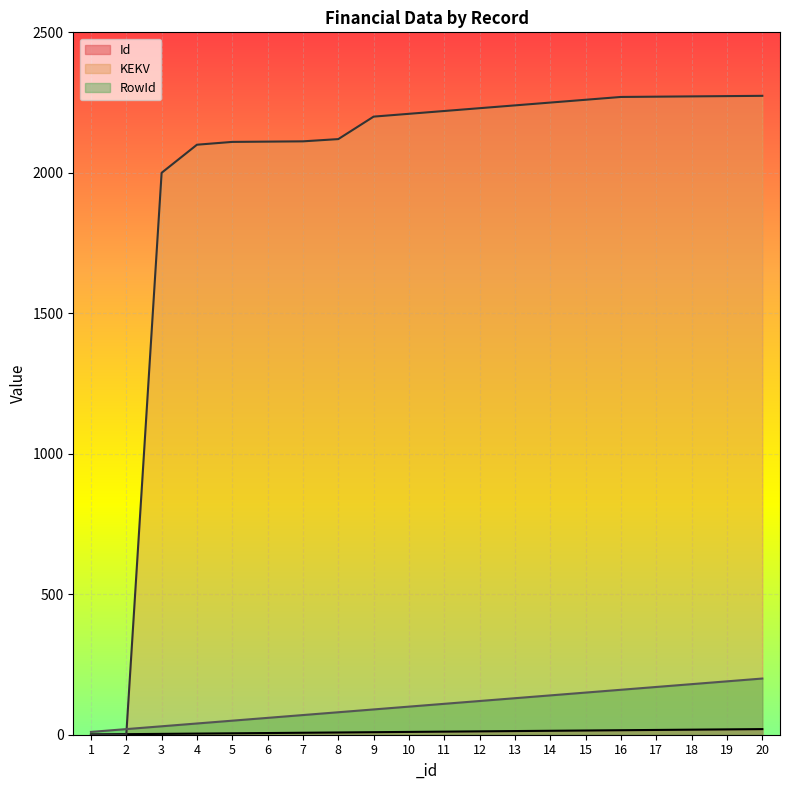

Between which two adjacent categories do KEKV and Id first intersect?

2 and 3